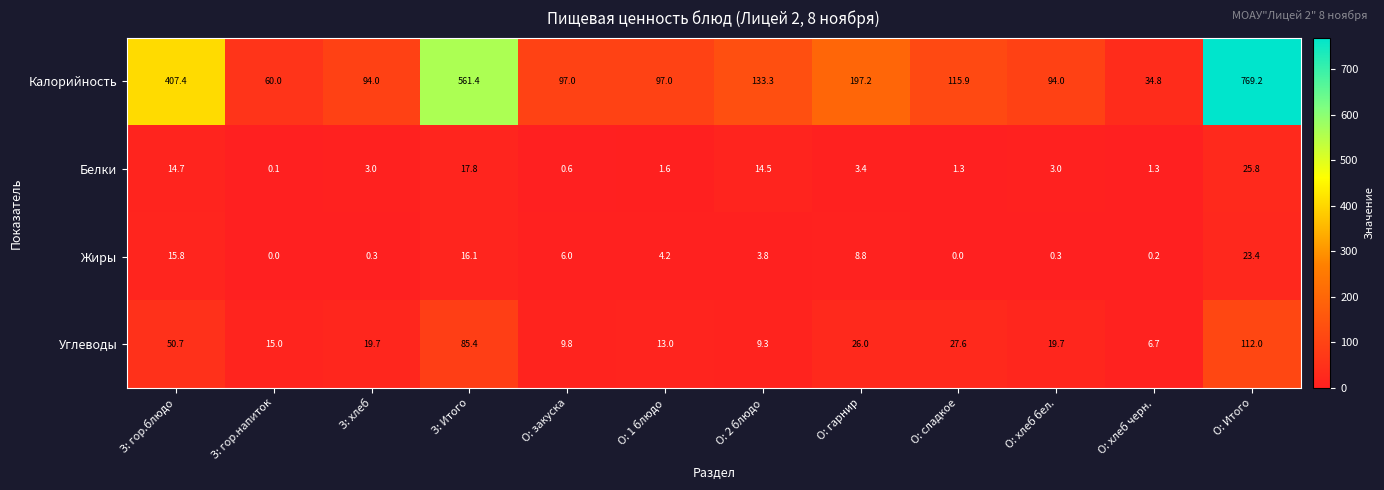

The value of Углеводы at З: гор.напиток is 15.0. True or false?

True